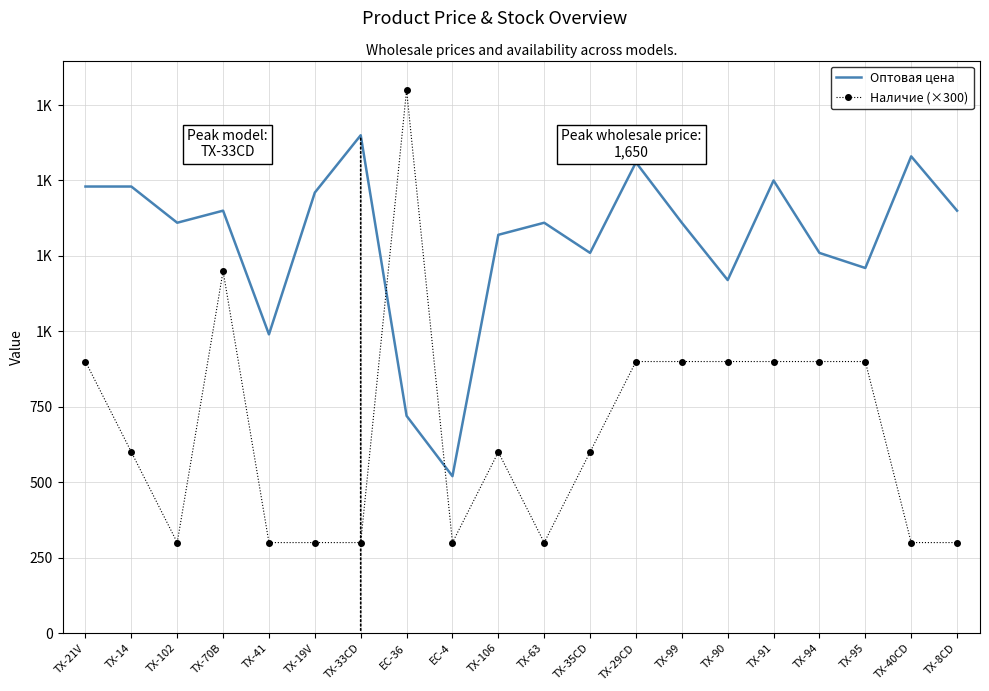

What are all the series names shown in the legend?

Оптовая цена, Наличие (×300)